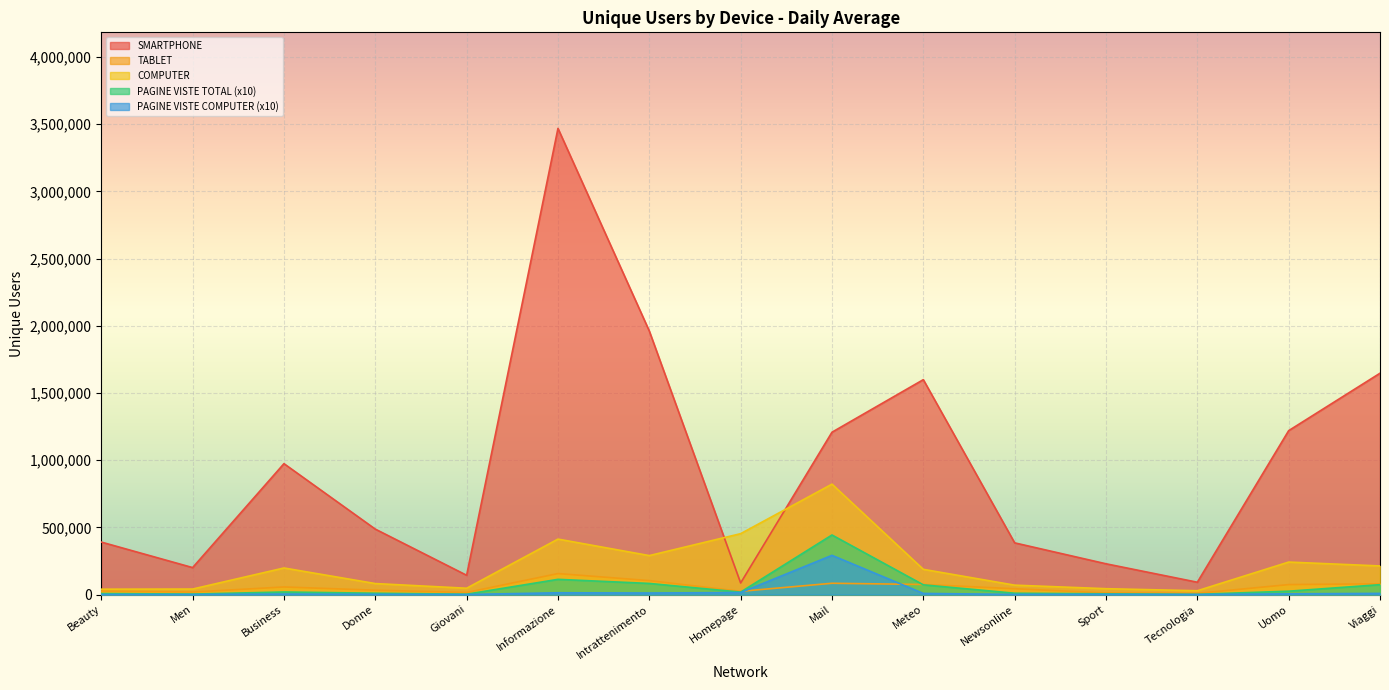

True or false: COMPUTER and PAGINE VISTE COMPUTER intersect in this chart.

False